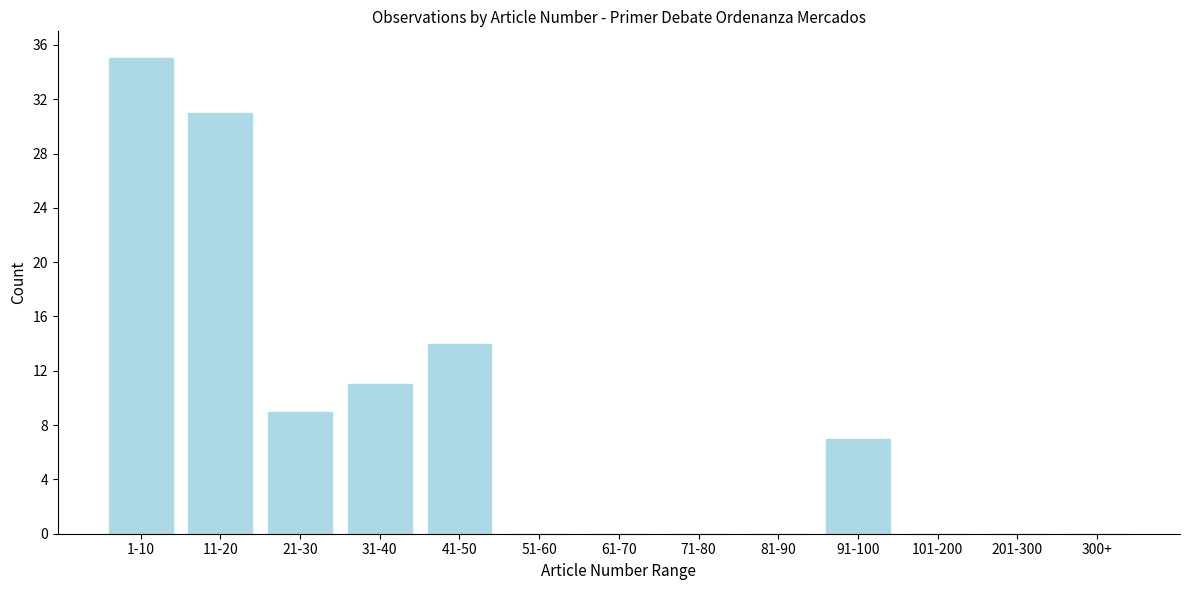

Reading left to right, what are all the values shown in this chart?

1-10=35	11-20=31	21-30=9	31-40=11	41-50=14	51-60=0	61-70=0	71-80=0	81-90=0	91-100=7	101-200=0	201-300=0	300+=0